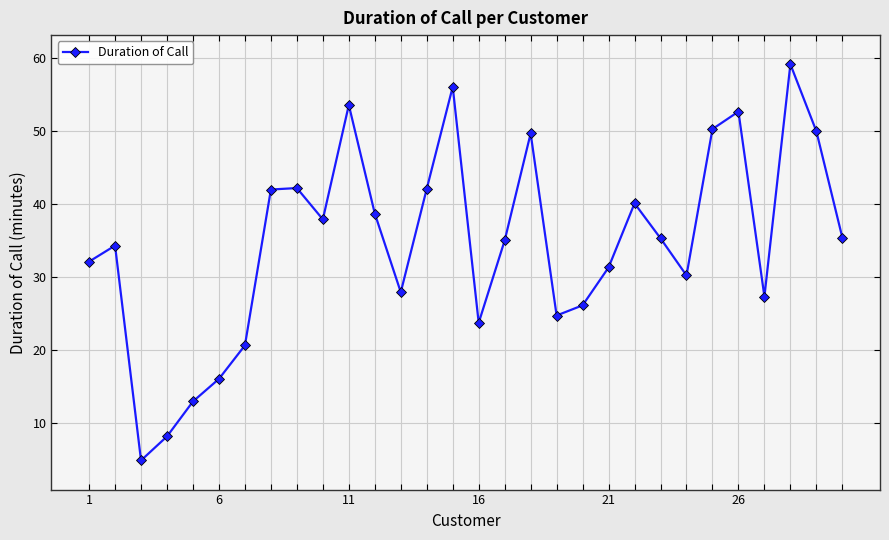

How many data points does each series have?

30